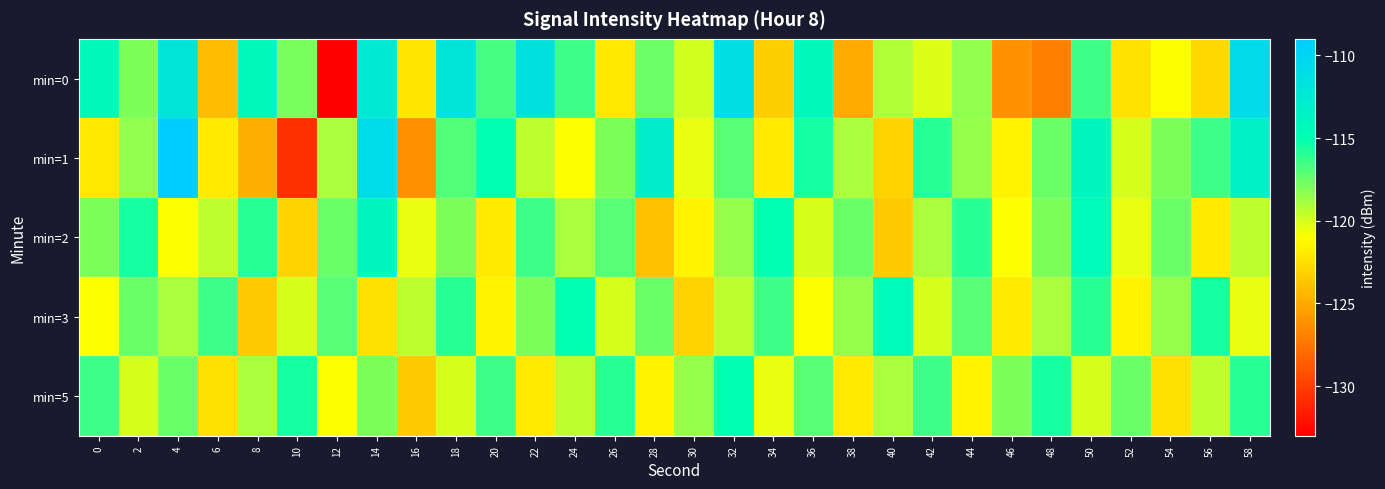

What is the smallest value displayed?

-133.0